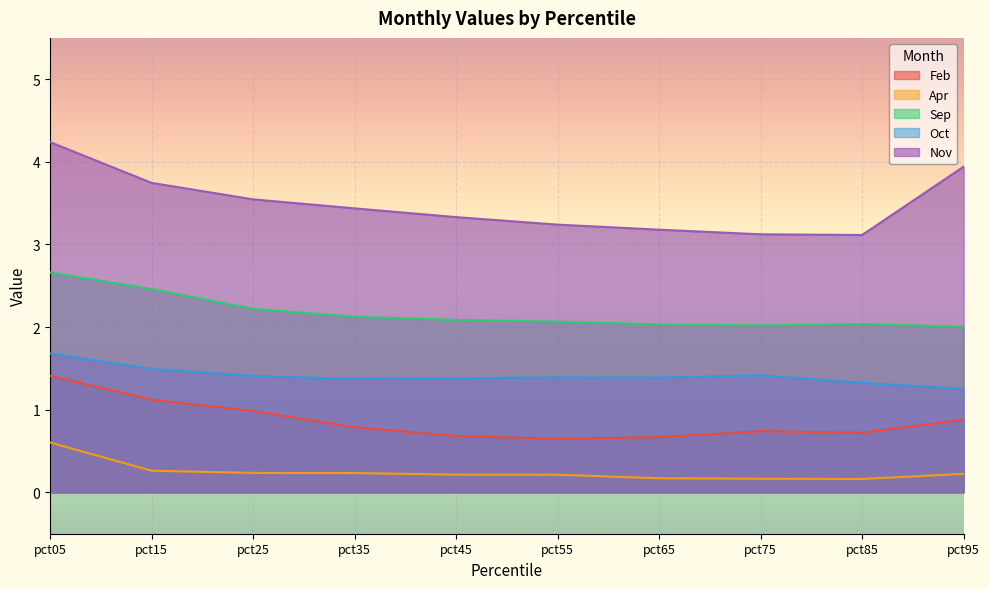

Does the chart display data point markers on the line(s)?

No